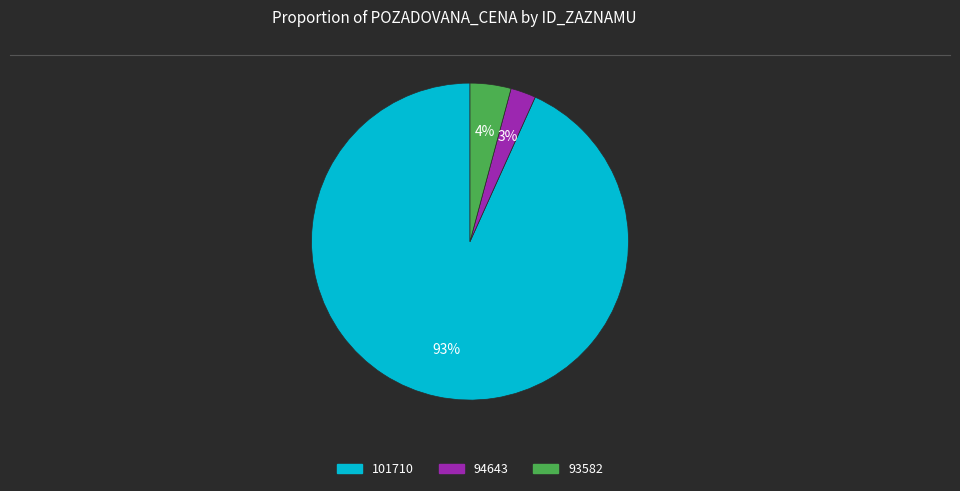

The 101710 slice represents 81% of the pie. True or false?

False